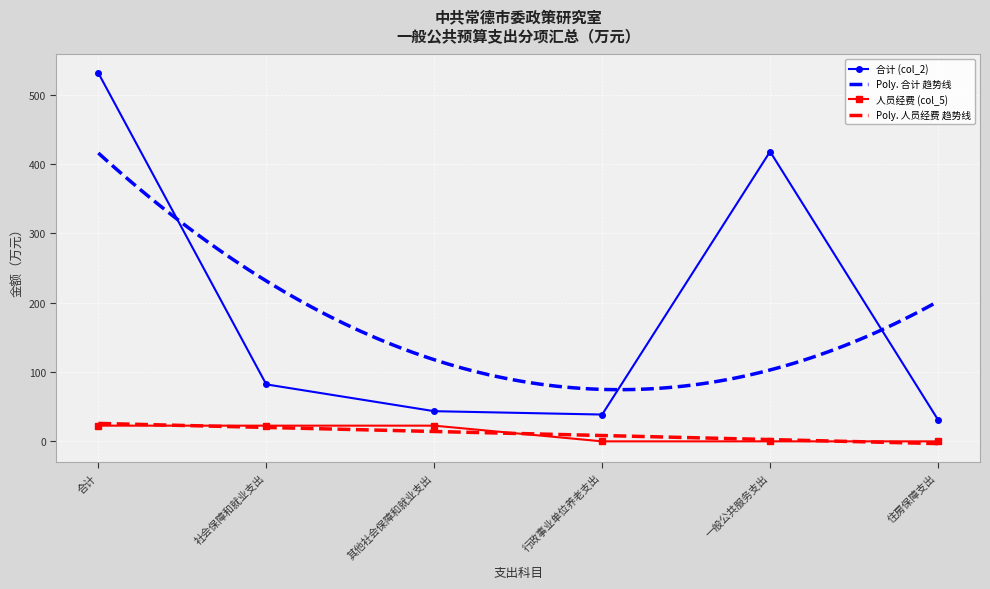

True or false: 人员经费 (col_5) has more than 0 interior local peaks.

False